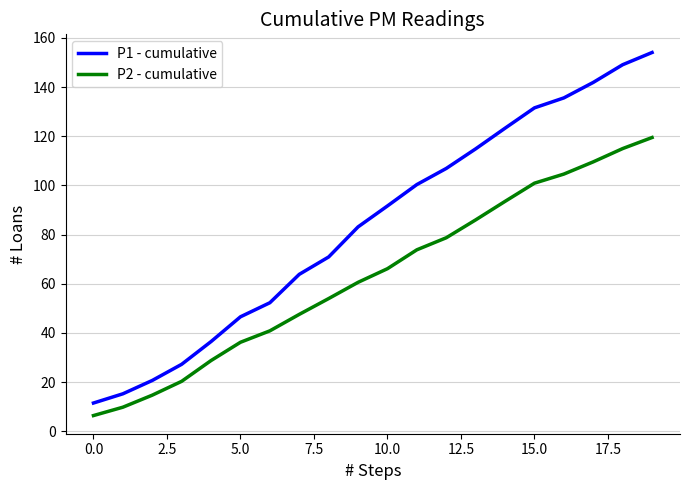

True or false: P2 - cumulative has more than 2 points higher than both neighbors.

False